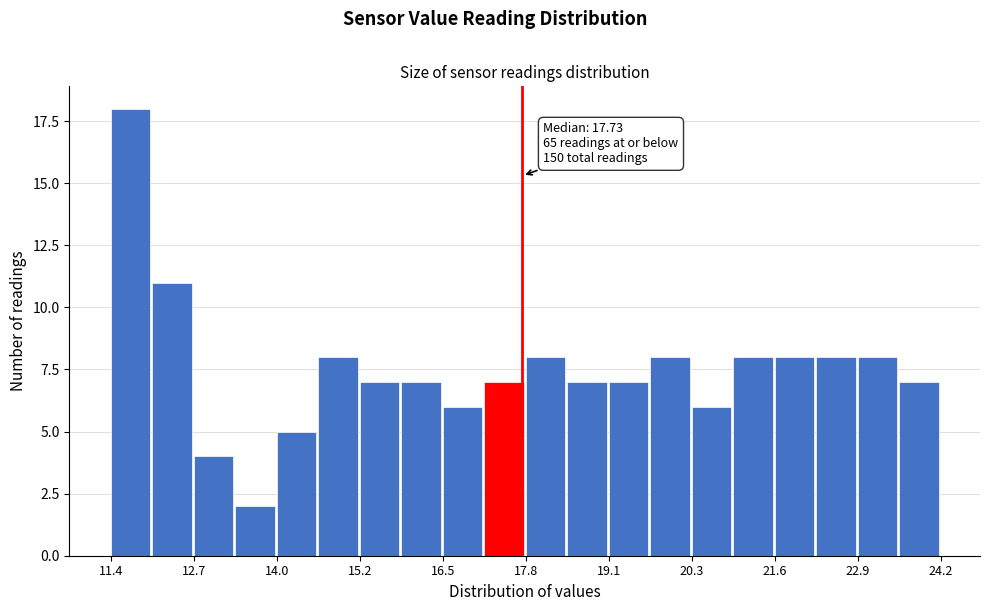

Read against the x-axis, roughly where is the centre of the tallest bar?

11.8